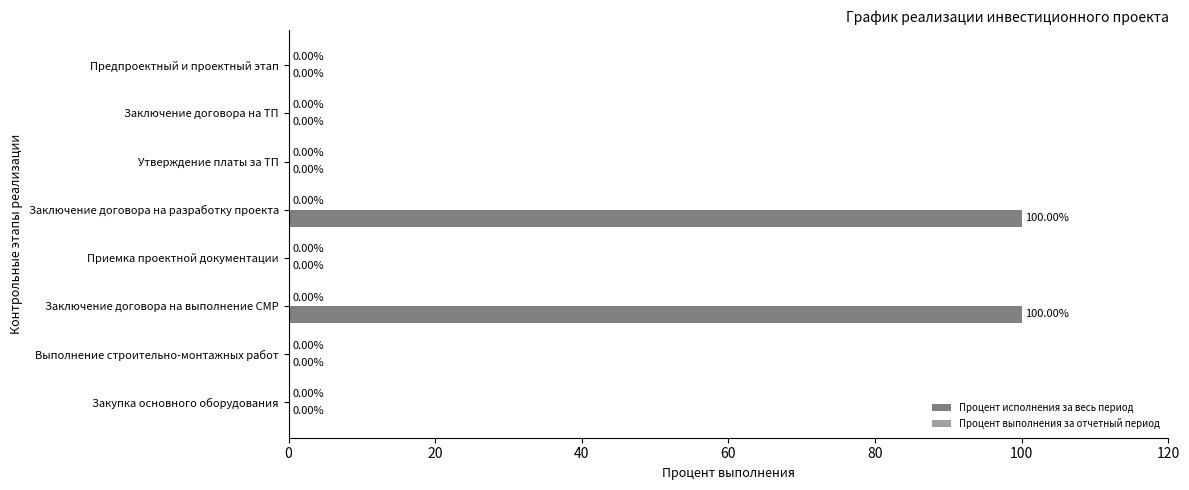

Approximately how many times larger is the value at Заключение договора на разработку проекта compared to Заключение договора на выполнение СМР?

1.0